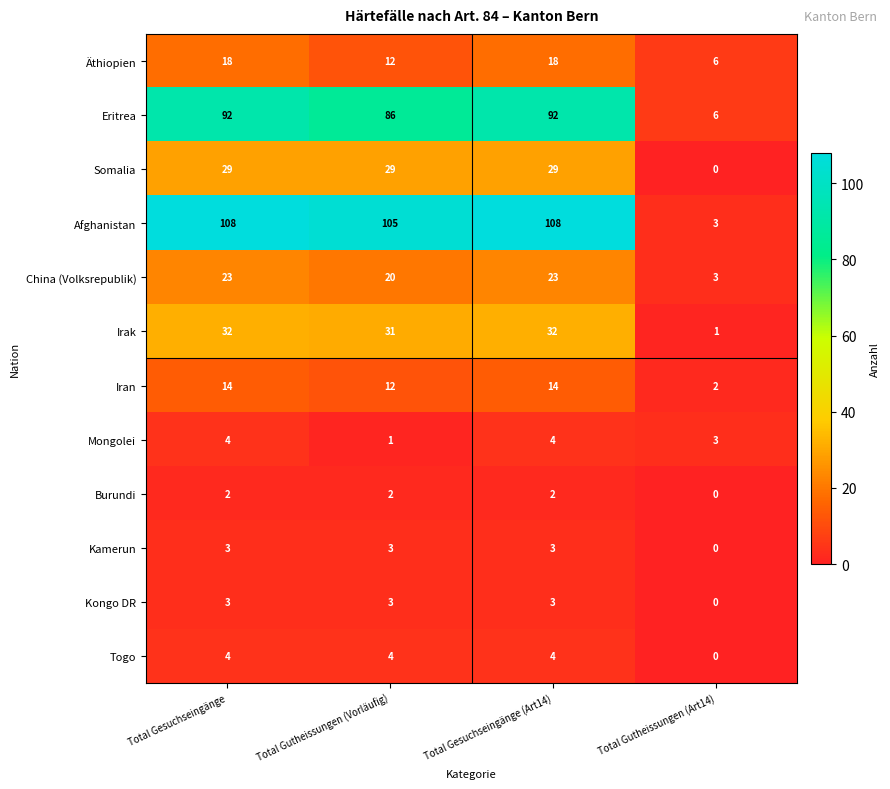

Which category has the lowest value across all series?

Total Gutheissungen (Art14)